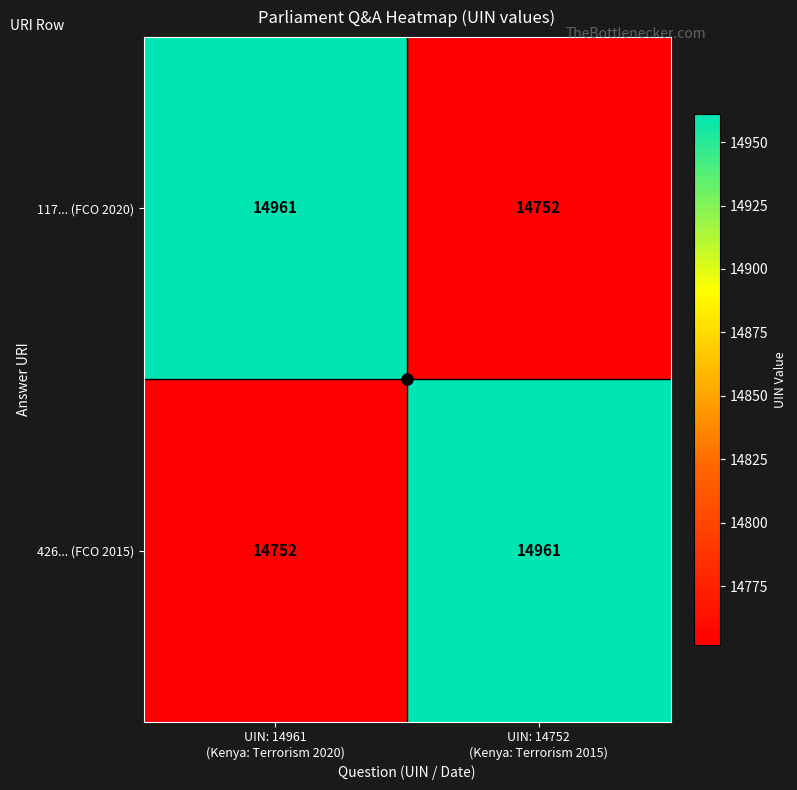

What is the difference between the maximum and minimum values in the 426... (FCO 2015) series?

209